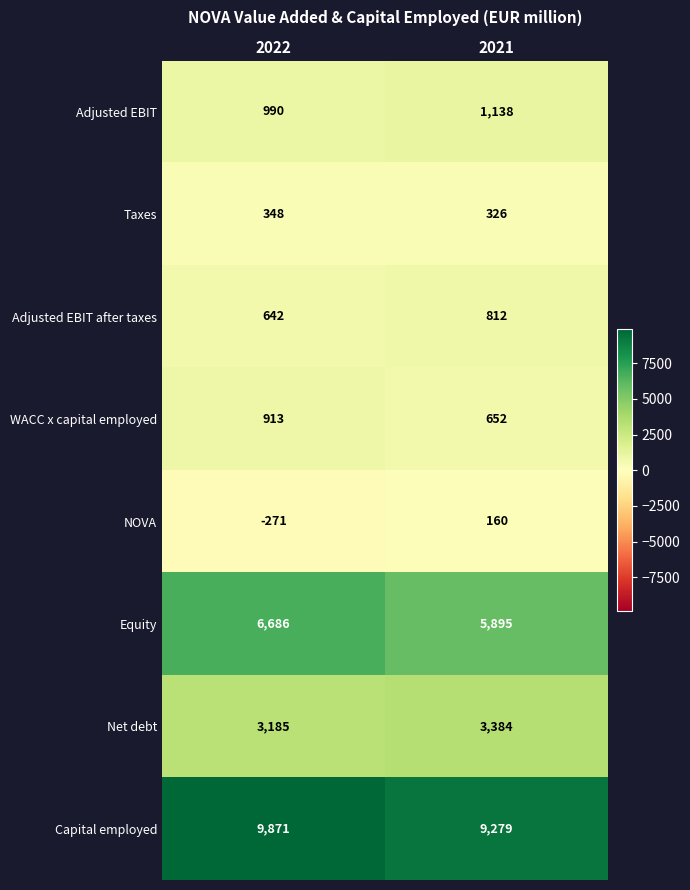

What is the difference between the maximum and minimum values in the WACC x capital employed series?

261